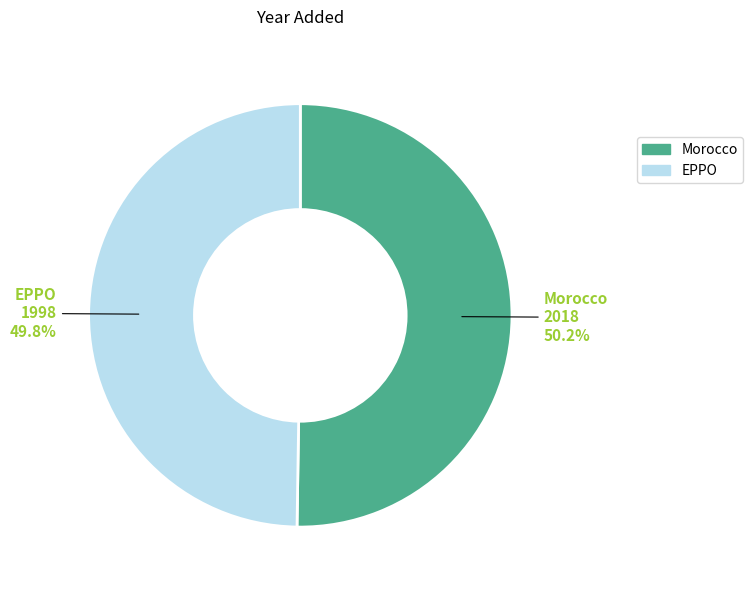

Combined, what portion of the pie is EPPO and Morocco?

100.0%